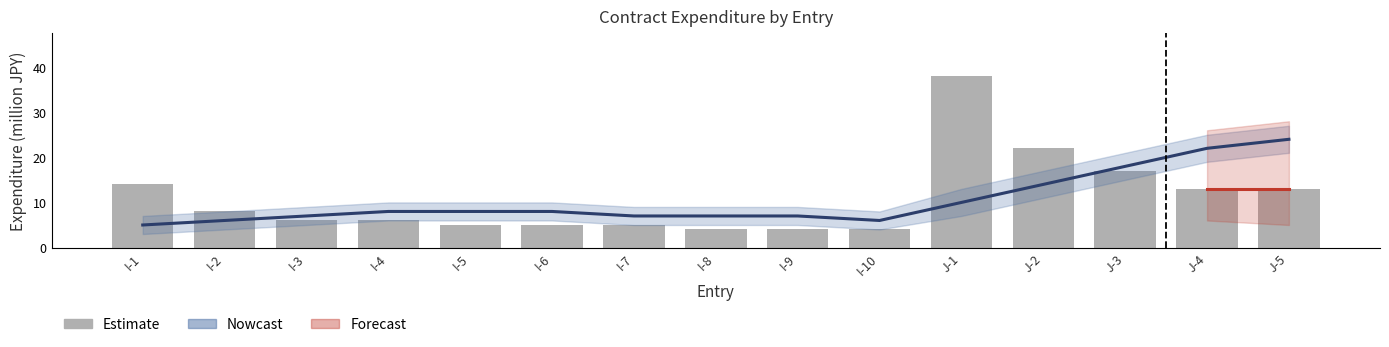

What is the greatest value displayed?

38